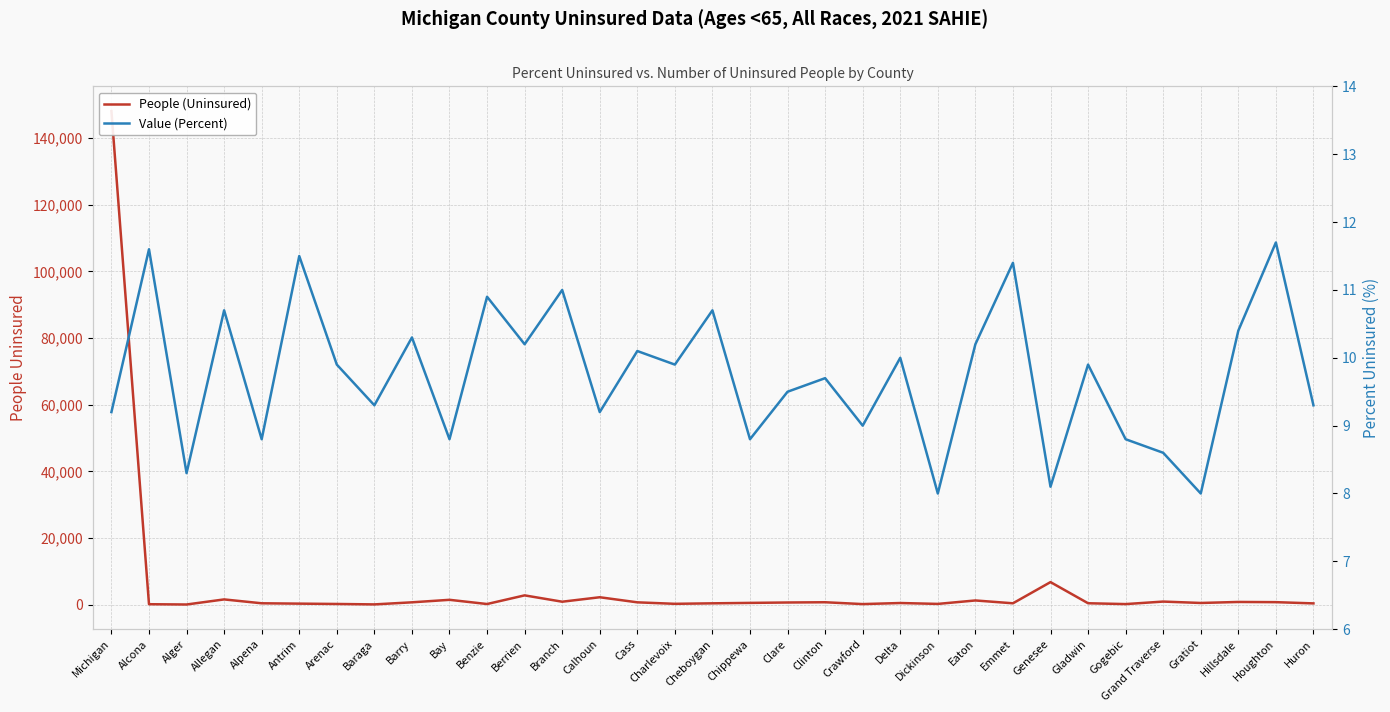

At which category is the sum across all series the highest?

Michigan